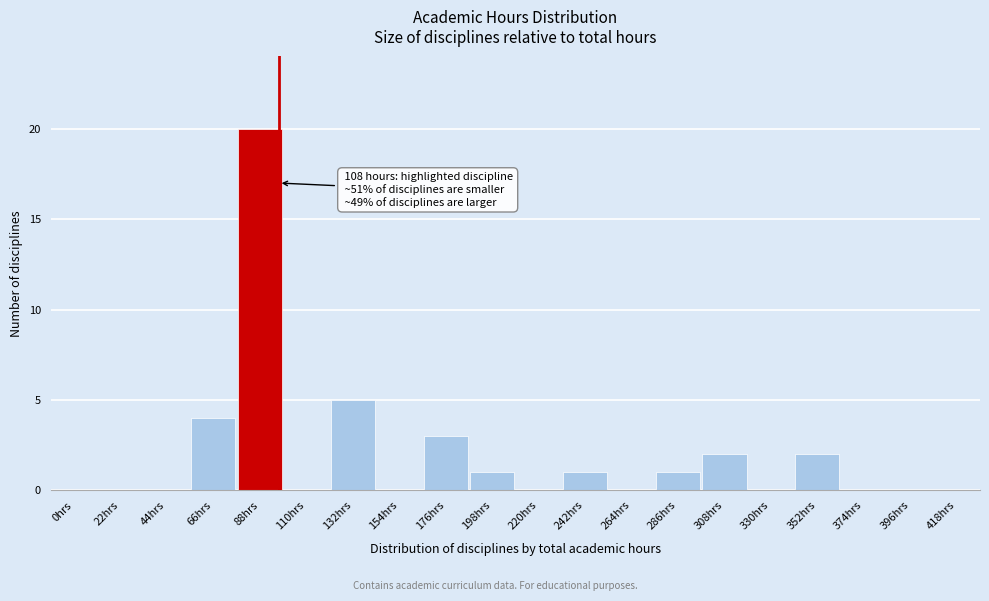

Reading left to right, transcribe all the data shown in this chart.

0hrs=0	22hrs=0	44hrs=0	66hrs=4	88hrs=20	110hrs=0	132hrs=5	154hrs=0	176hrs=3	198hrs=1	220hrs=0	242hrs=1	264hrs=0	286hrs=1	308hrs=2	330hrs=0	352hrs=2	374hrs=0	396hrs=0	418hrs=0